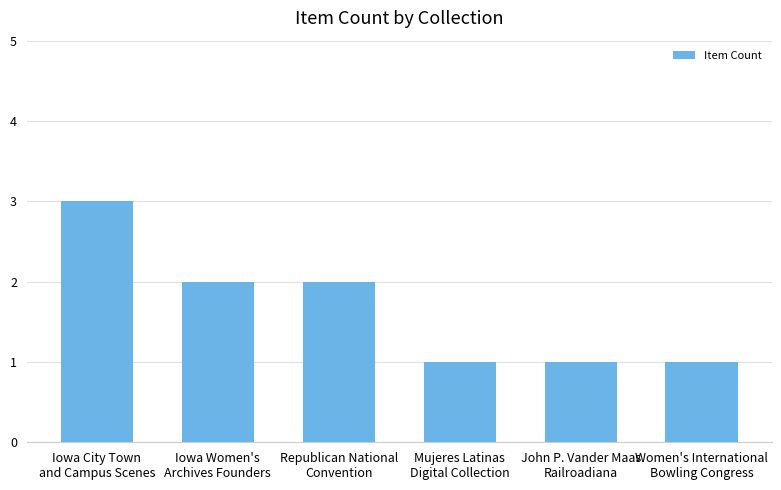

Reading left to right, list all the values displayed in this chart.

3	2	2	1	1	1